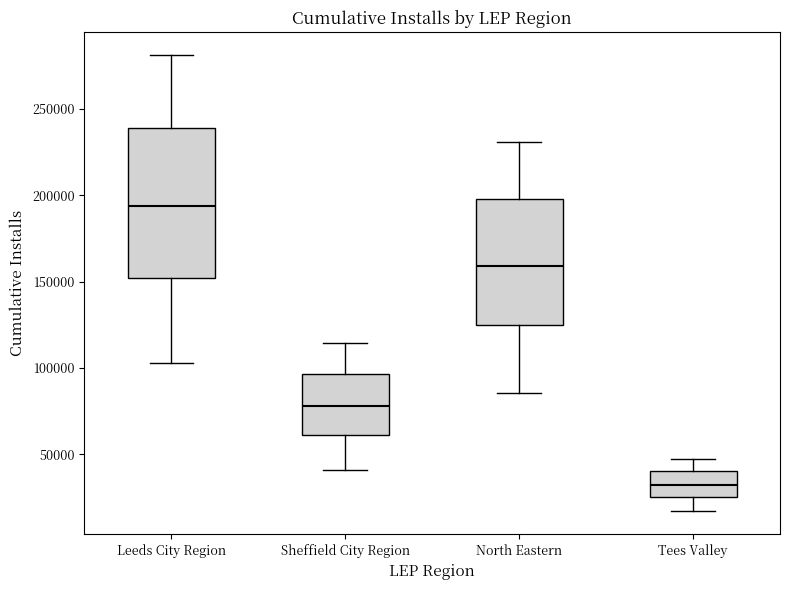

Reading left to right, transcribe this box plot: for each box, give where its median line is, the range the box spans, and where its two whiskers end, as read against the y-axis. The values are not printed on the chart, so give them approximately, as read against the axis.

Leeds City Region: median 195000, box 150000 to 240000, whiskers 105000 to 280000
Sheffield City Region: median 80000, box 60000 to 95000, whiskers 40000 to 115000
North Eastern: median 160000, box 125000 to 200000, whiskers 85000 to 230000
Tees Valley: median 30000, box 25000 to 40000, whiskers 15000 to 45000